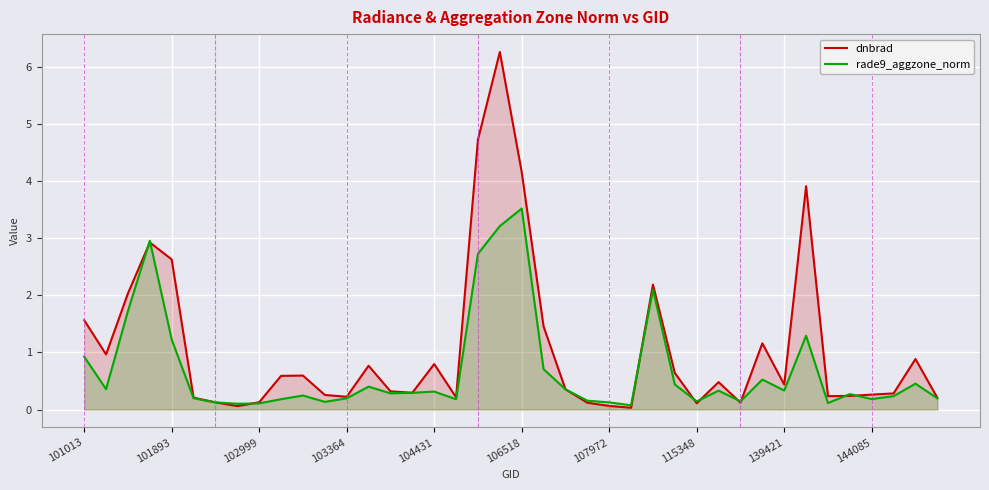

Reading left to right, what are all the values shown in this chart?

dnbrad: 1.6	1.0	2.0	2.9	2.6	0.2	0.1	0.1	0.1	0.6	0.6	0.3	0.2	0.8	0.3	0.3	0.8	0.2	4.7	6.3	4.2	1.5	0.4	0.1	0.1	0.0	2.2	0.6	0.1	0.5	0.1	1.2	0.4	3.9	0.2	0.2	0.3	0.3	0.9	0.2
rade9_aggzone_norm: 0.9	0.4	1.7	3.0	1.2	0.2	0.1	0.1	0.1	0.2	0.2	0.1	0.2	0.4	0.3	0.3	0.3	0.2	2.7	3.2	3.5	0.7	0.4	0.2	0.1	0.1	2.1	0.4	0.1	0.3	0.1	0.5	0.3	1.3	0.1	0.3	0.2	0.2	0.5	0.2